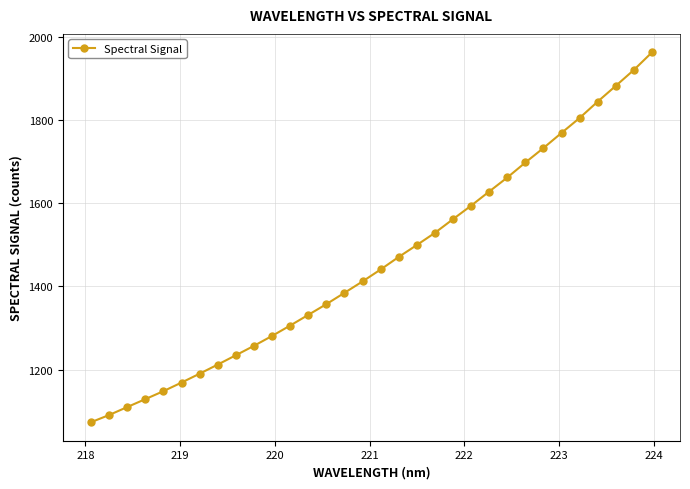

True or false: there are more than 2 points higher than both neighbors.

False